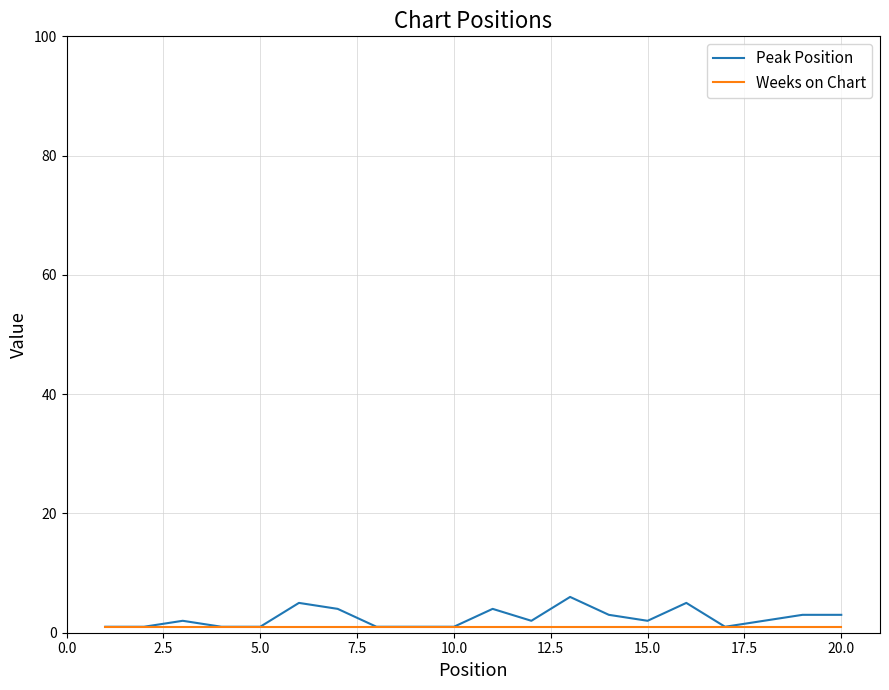

Rank the series by their maximum value, from highest to lowest.

Peak Position, Weeks on Chart